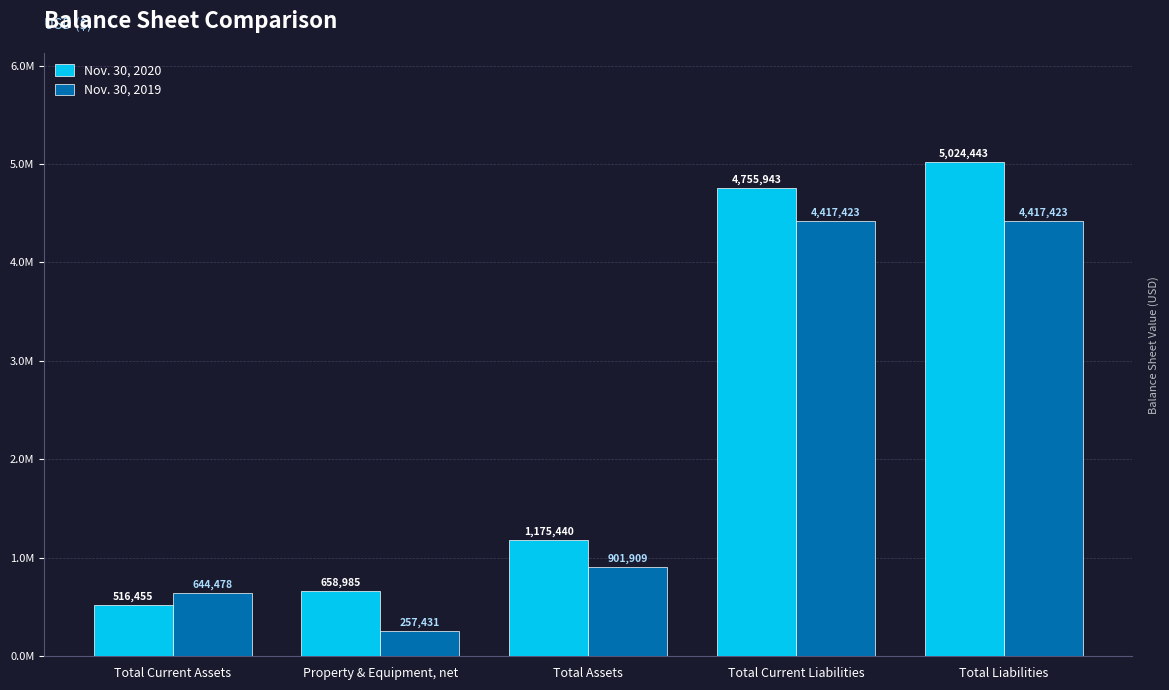

Are the bars horizontal?

No